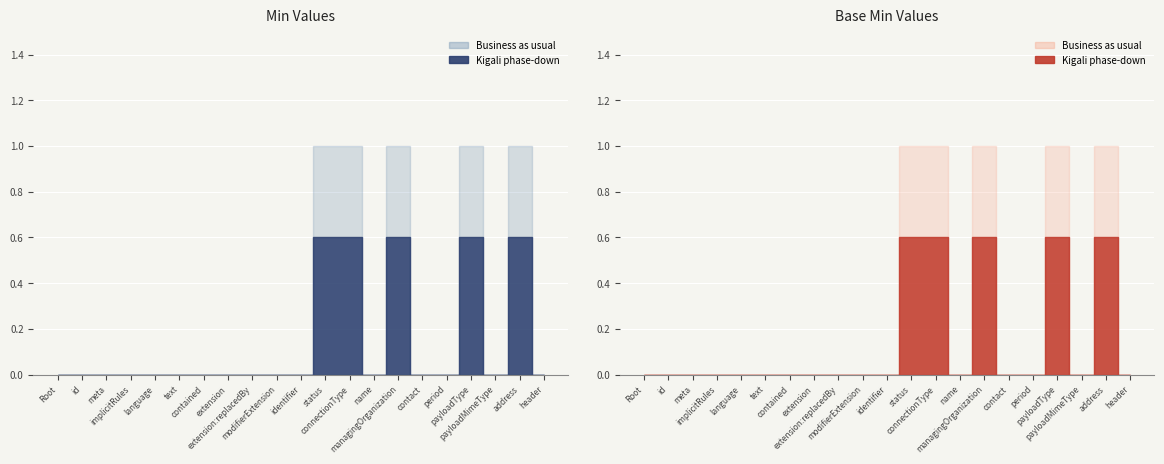

What is the difference between the second highest and minimum values in the Min (Element) series?

1